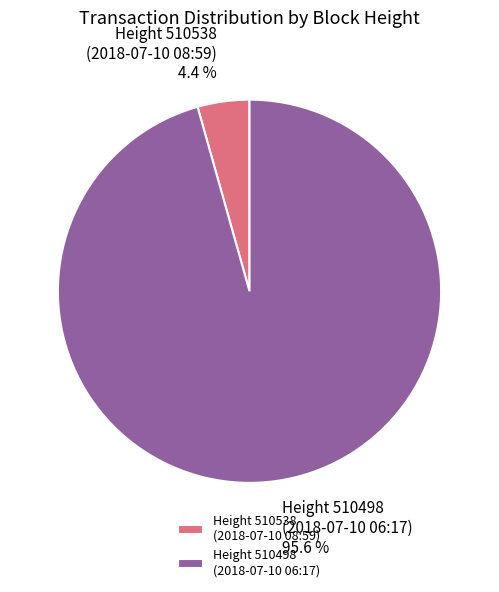

Which category has the smallest portion of the pie?

Height 510538 (2018-07-10 08:59)